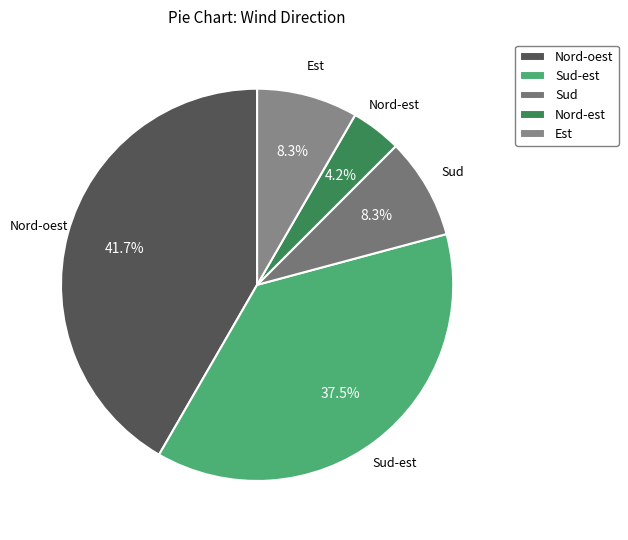

To the nearest percent, what percentage of the pie is Nord-oest?

42%